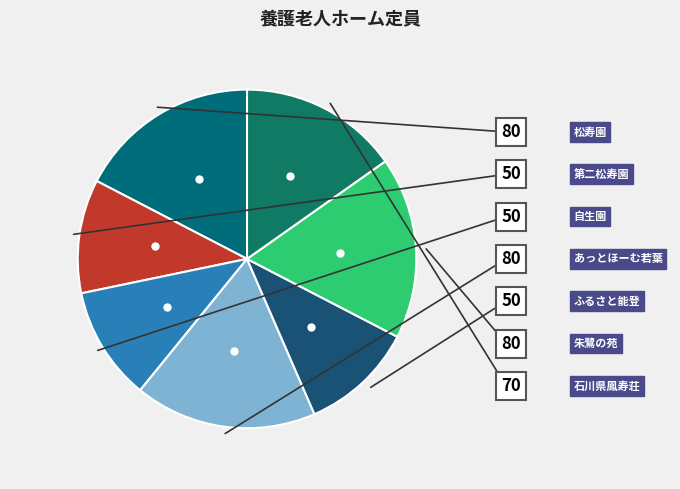

How many segments does this pie chart have?

7